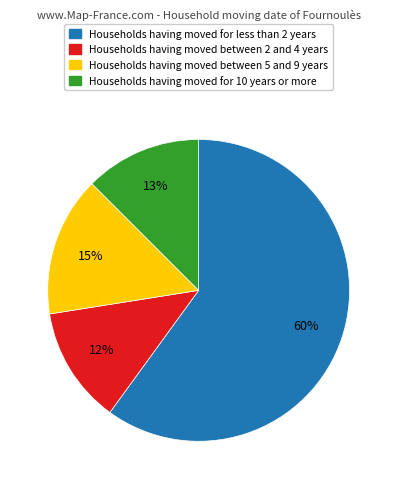

Is there a majority slice in this chart?

Yes